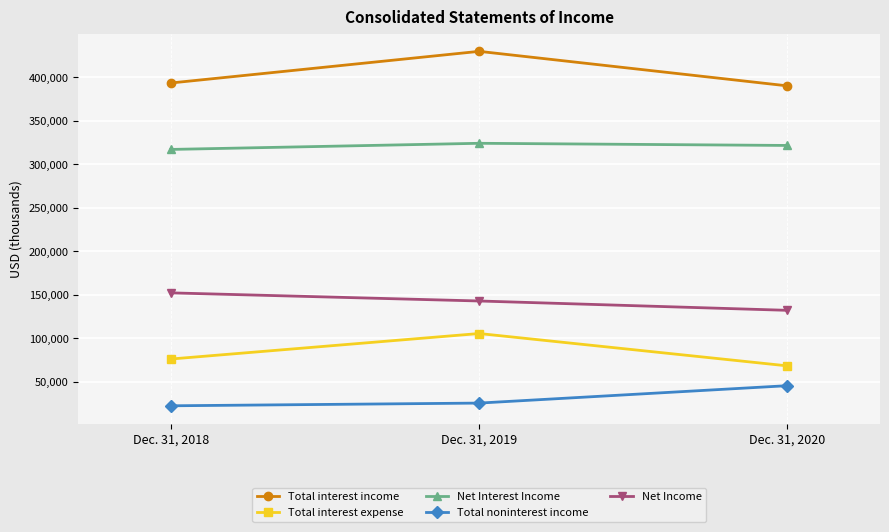

How many data points in Total noninterest income are less than 25699?

1